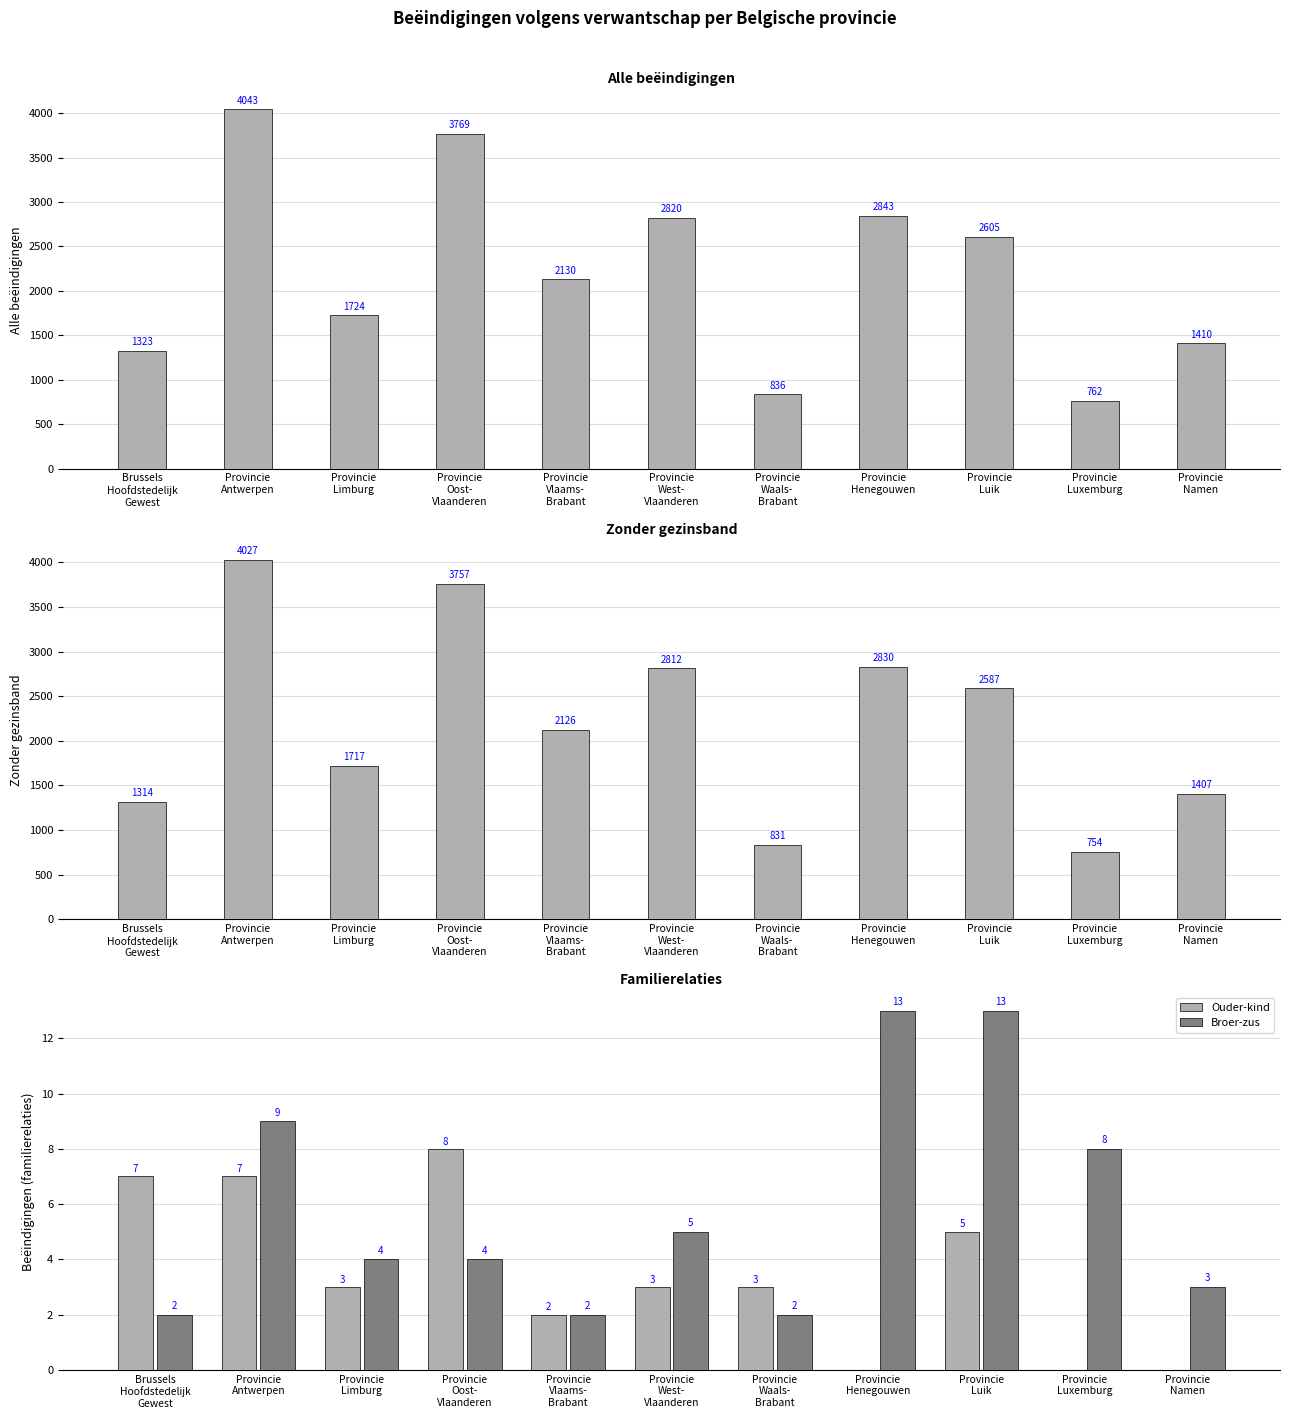

What is the highest value of the Broer-zus series?

13